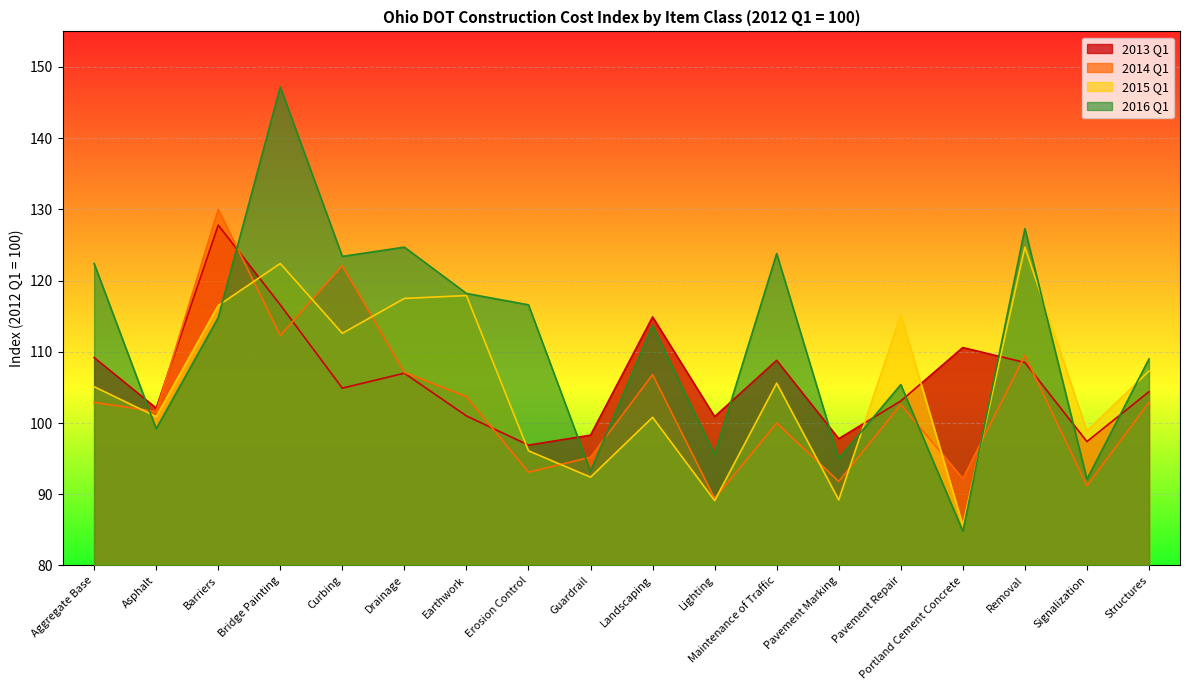

Rank the series by their maximum value, from lowest to highest.

2015 Q1, 2013 Q1, 2014 Q1, 2016 Q1